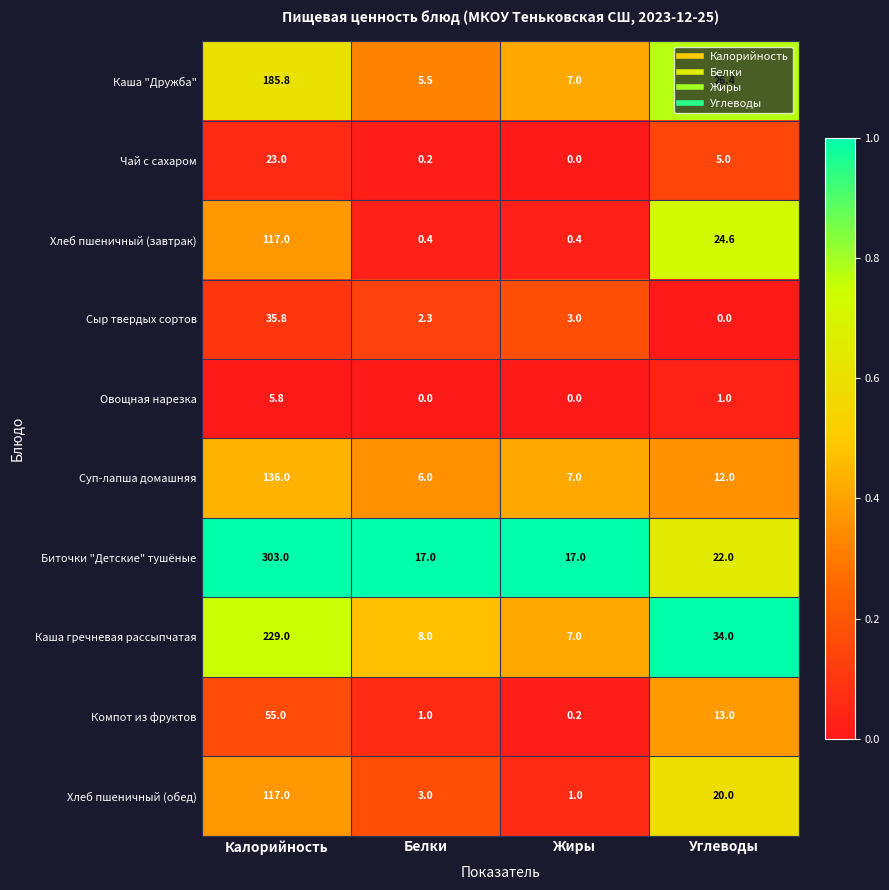

Which series has the widest spread of values?

Биточки "Детские" тушёные